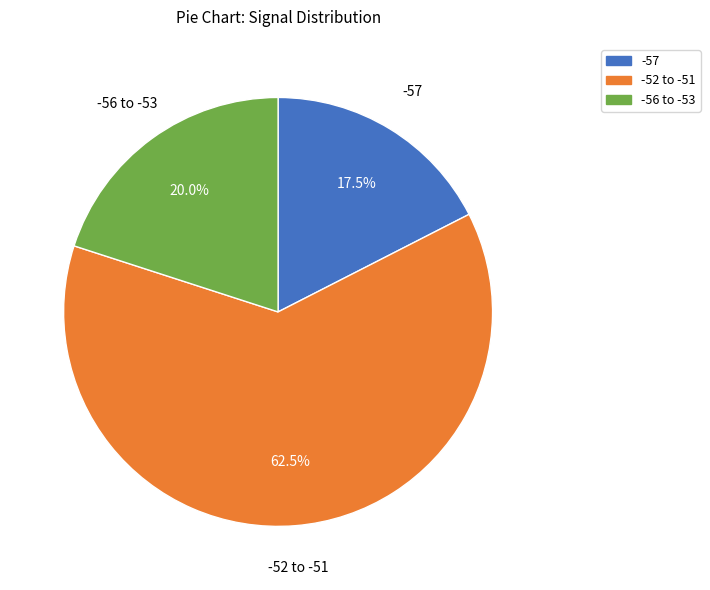

Does any single category account for the majority?

Yes